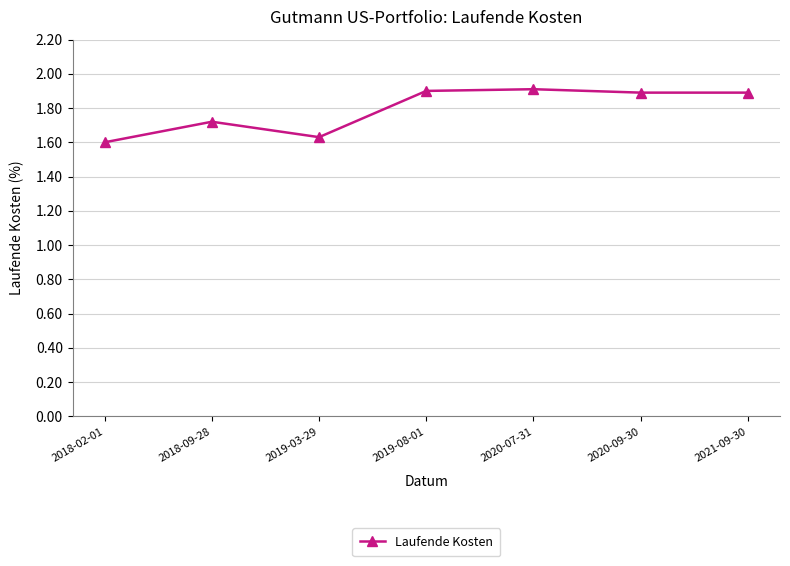

What is the greatest value displayed?

1.9